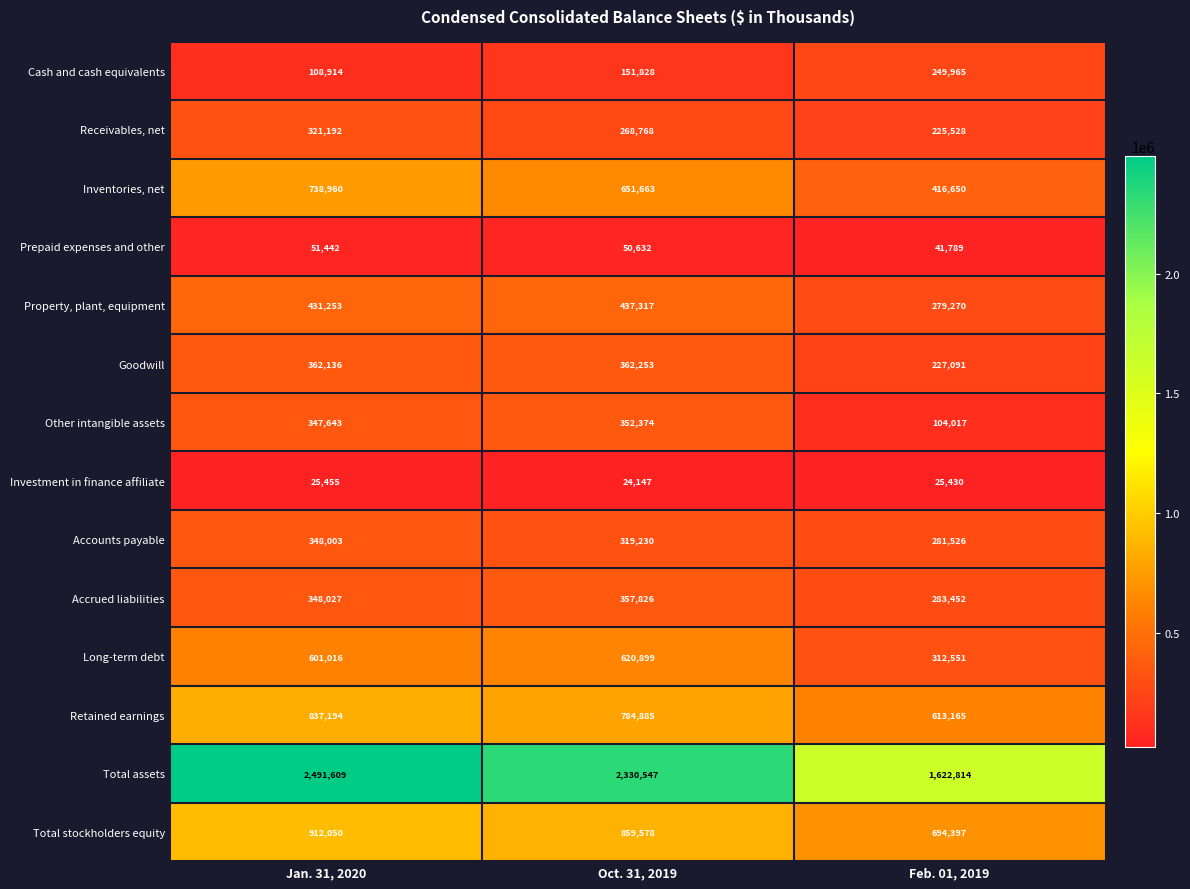

Which series has the largest total across all categories?

Total assets